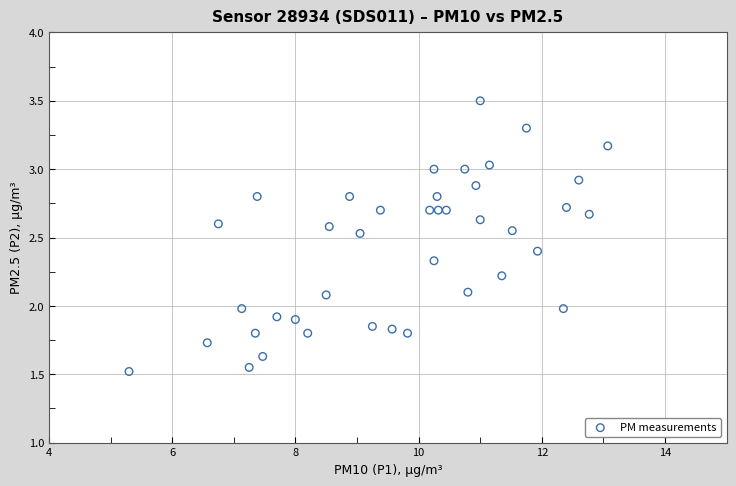

What is the range of Y values (max minus min)?

2.0